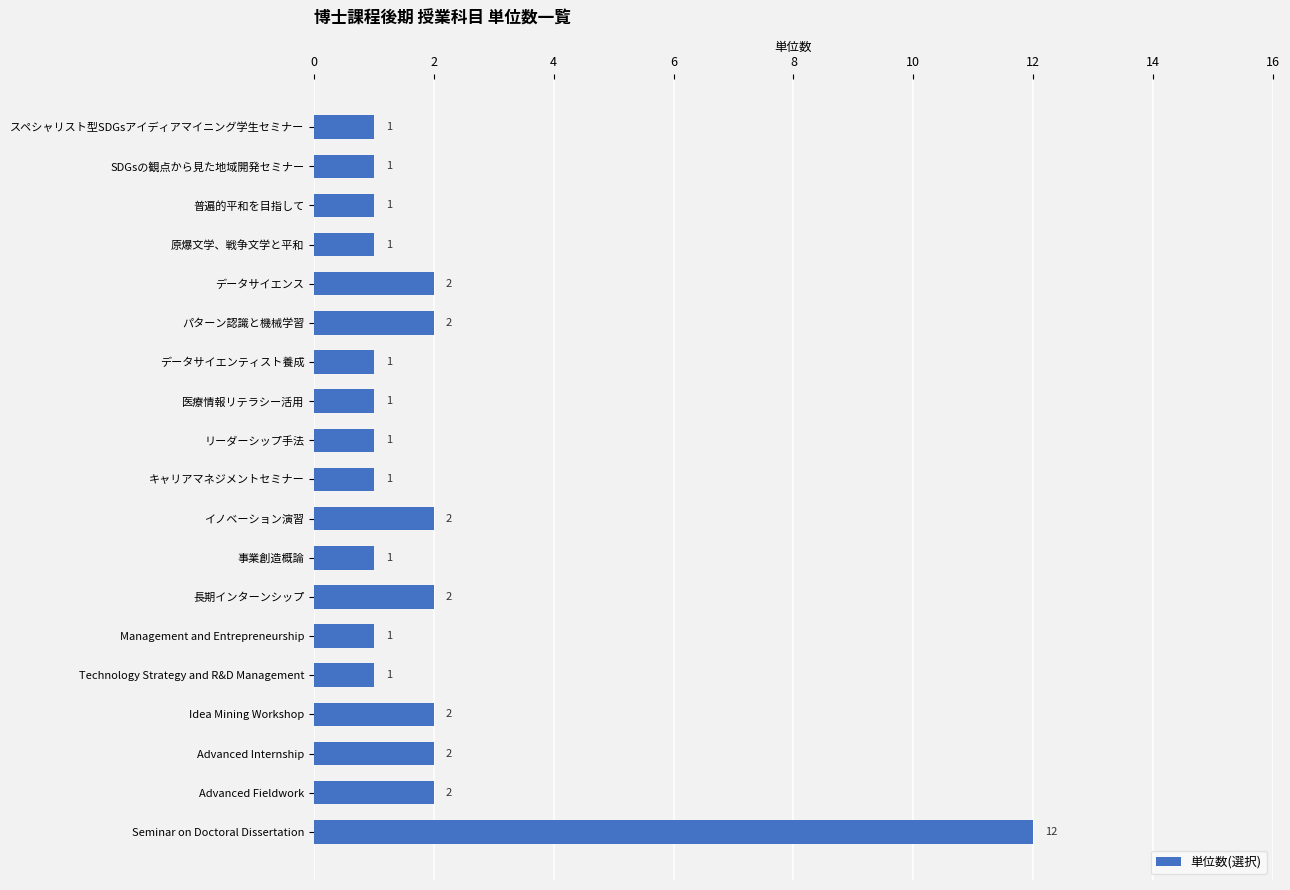

Reading top to bottom, extract all data points from this chart.

1	1	1	1	2	2	1	1	1	1	2	1	2	1	1	2	2	2	12